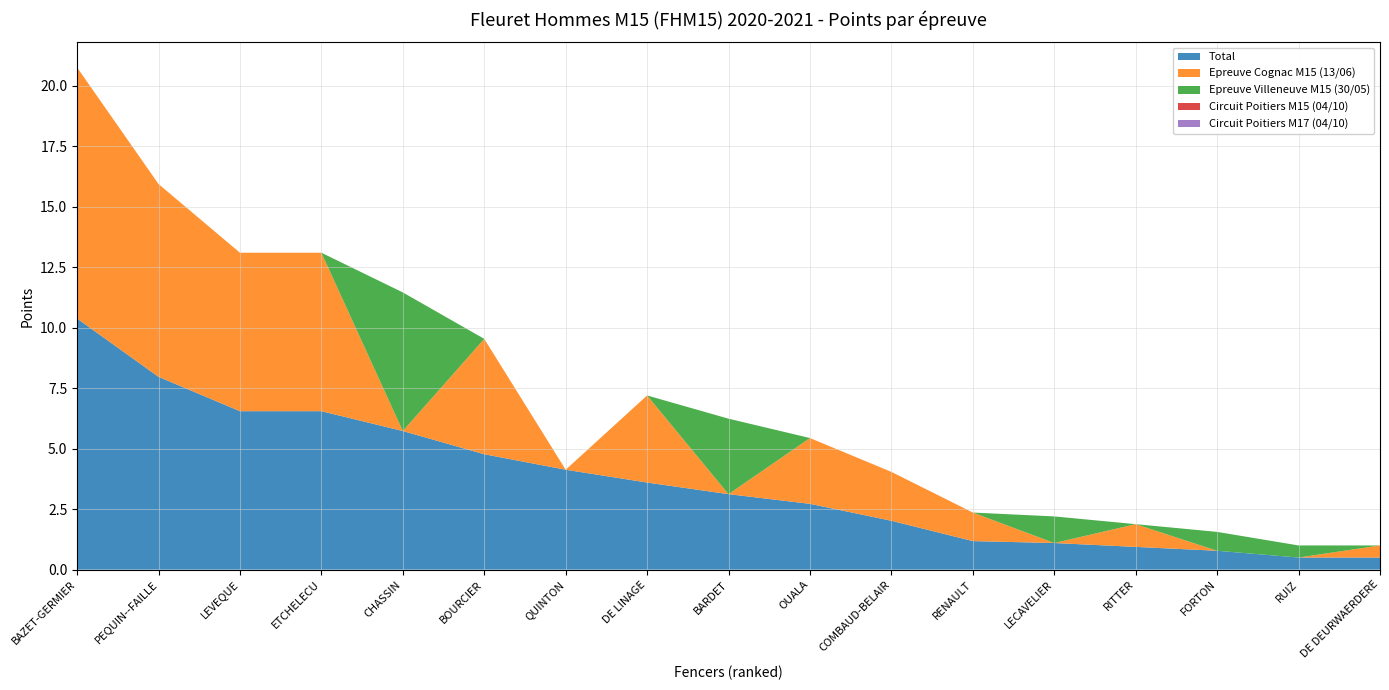

Reading left to right, extract all data points from this chart.

Total: 10.4	8.0	6.5	6.5	5.7	4.8	4.1	3.6	3.1	2.7	2.0	1.2	1.1	0.9	0.8	0.5	0.5
Epreuve Cognac M15 (13/06): 10.4	8.0	6.5	6.5	0.0	4.8	0.0	3.6	0.0	2.7	2.0	1.2	0.0	0.9	0.0	0.0	0.5
Epreuve Villeneuve M15 (30/05): 0.0	0.0	0.0	0.0	5.7	0.0	0.0	0.0	3.1	0.0	0.0	0.0	1.1	0.0	0.8	0.5	0.0
Circuit Poitiers M15 (04/10): 0.0	0.0	0.0	0.0	0.0	0.0	0.0	0.0	0.0	0.0	0.0	0.0	0.0	0.0	0.0	0.0	0.0
Circuit Poitiers M17 (04/10): 0.0	0.0	0.0	0.0	0.0	0.0	0.0	0.0	0.0	0.0	0.0	0.0	0.0	0.0	0.0	0.0	0.0